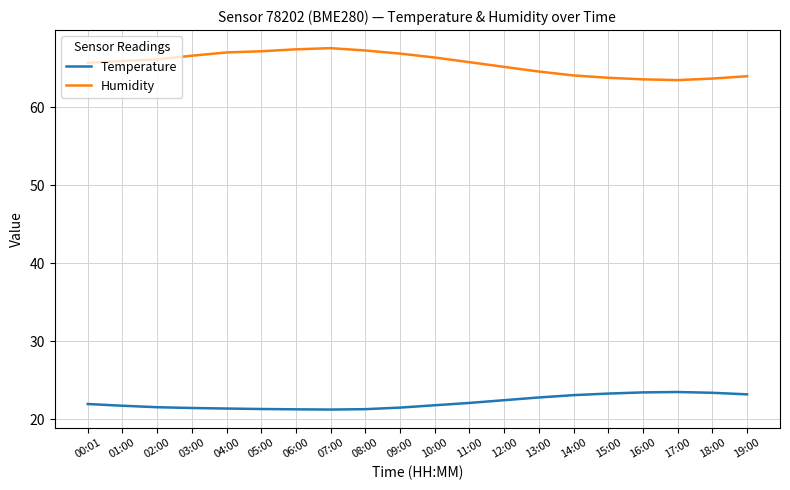

Is it true that Humidity equals 65.2 at 12:00?

True